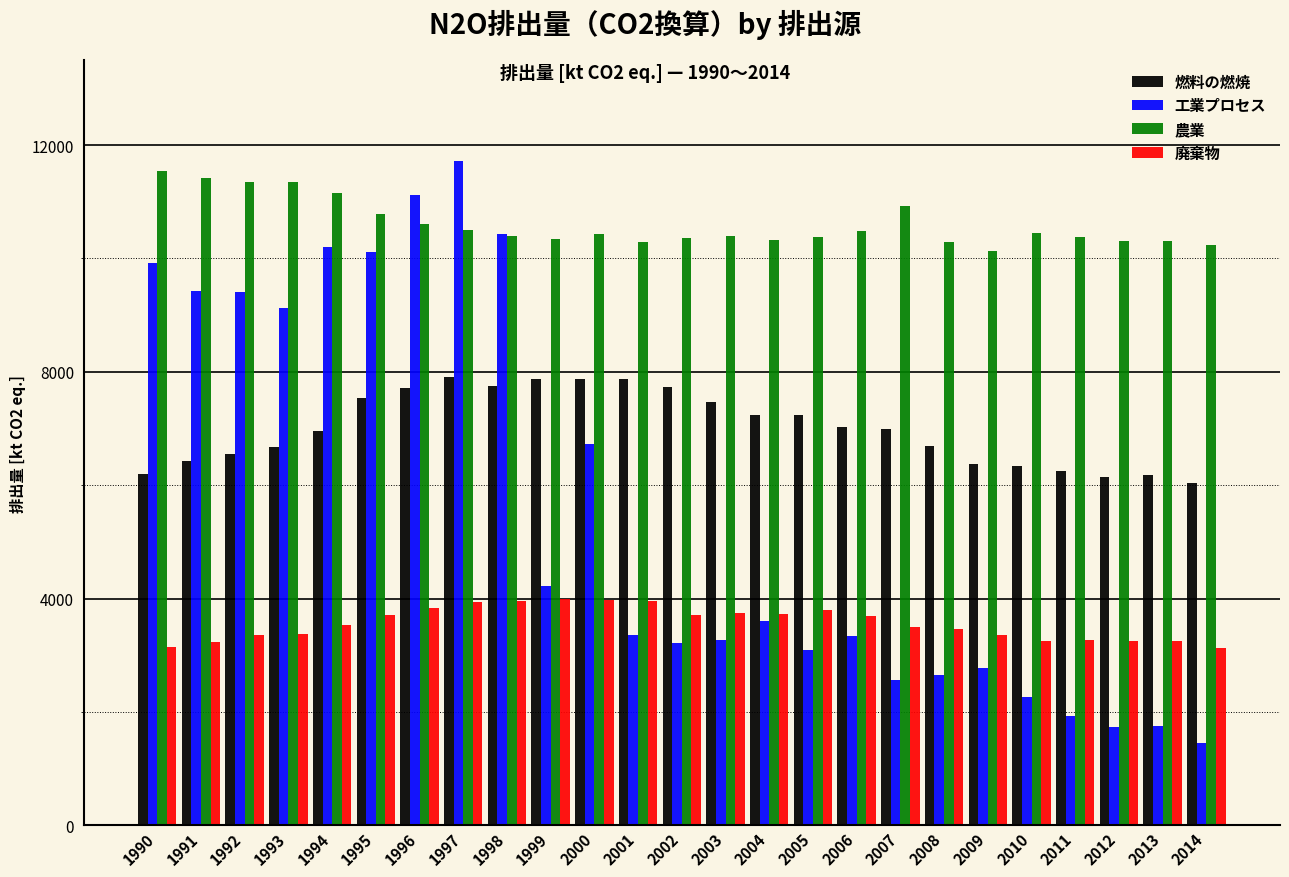

True or false: 工業プロセス has a value of 3267.6 at 2003.

True